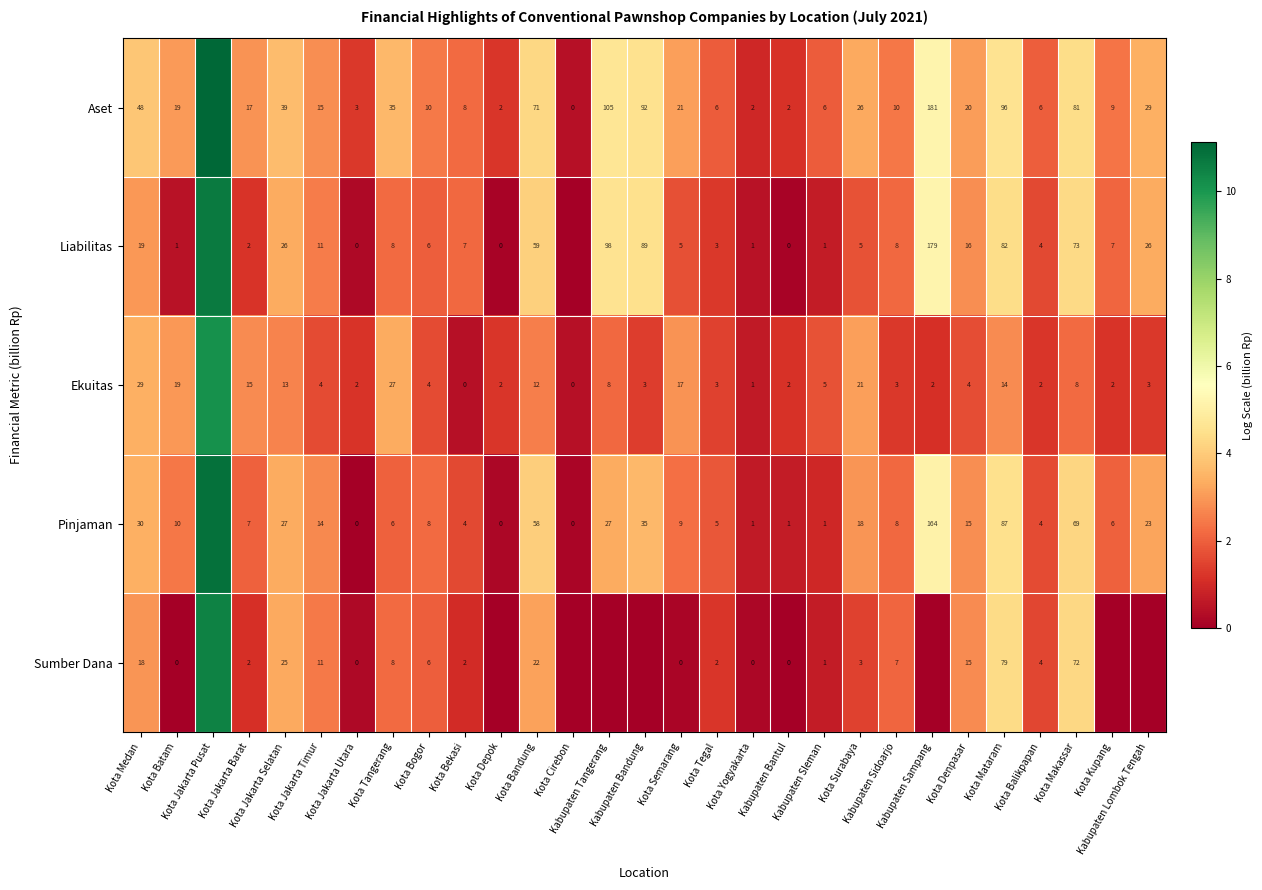

What is the difference between the maximum and minimum values in the Liabilitas series?

10.6